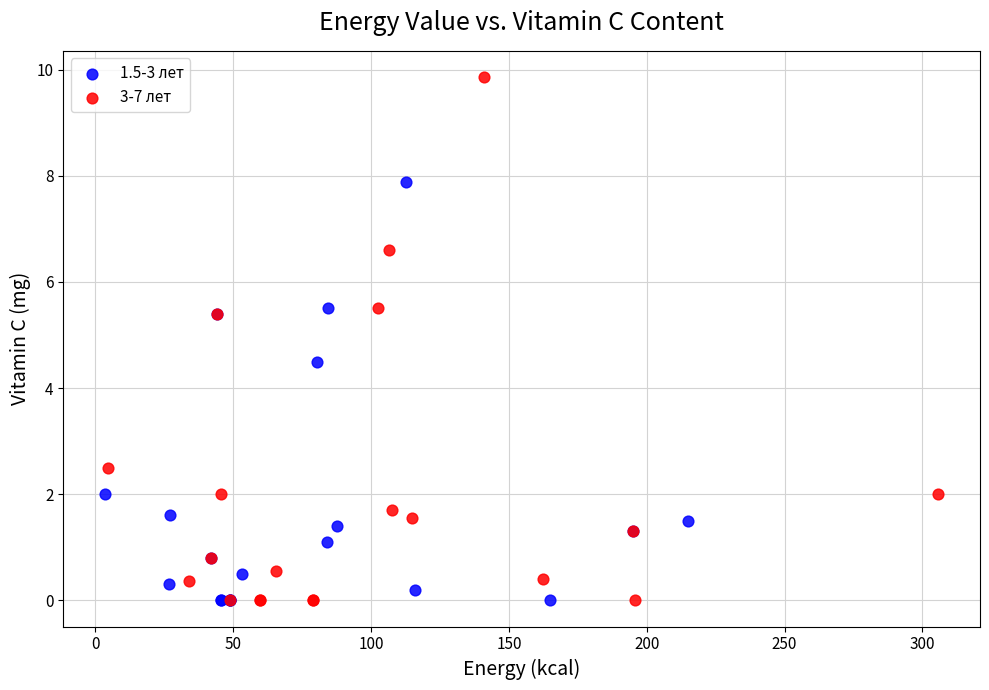

Which series has the largest Y range (max minus min)?

3-7 лет